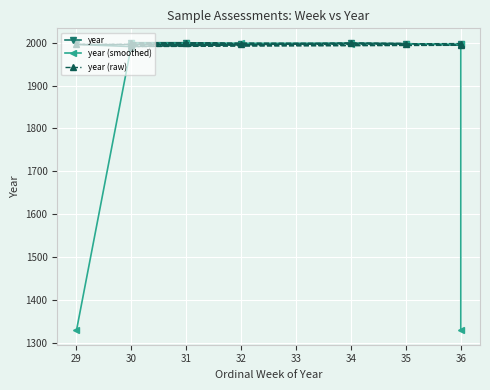

The value of year (smoothed) at 30 is 1998.3. True or false?

True